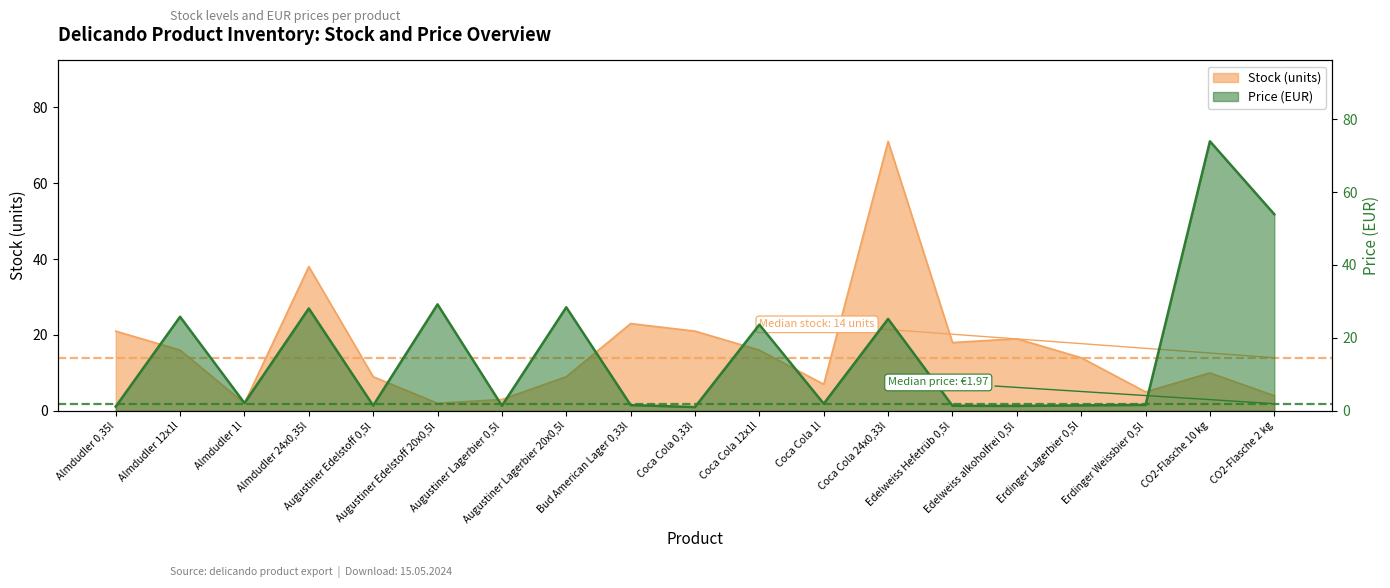

At which category is the sum across all series the highest?

Coca Cola 24x0,33l